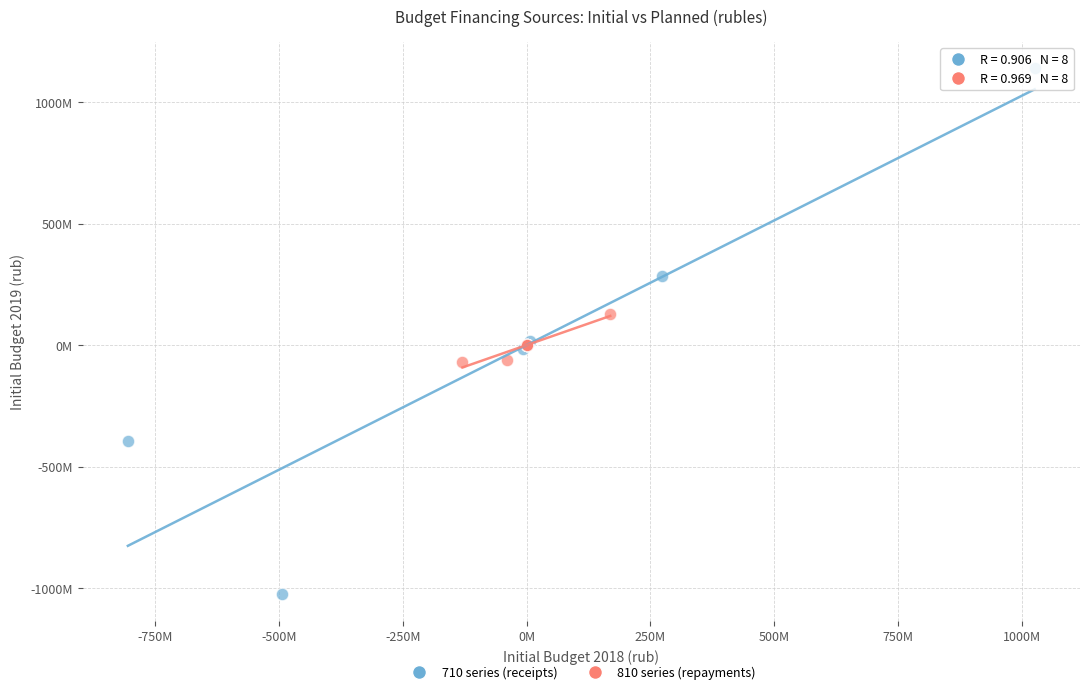

Which series reaches the minimum Y coordinate?

710 series (receipts)